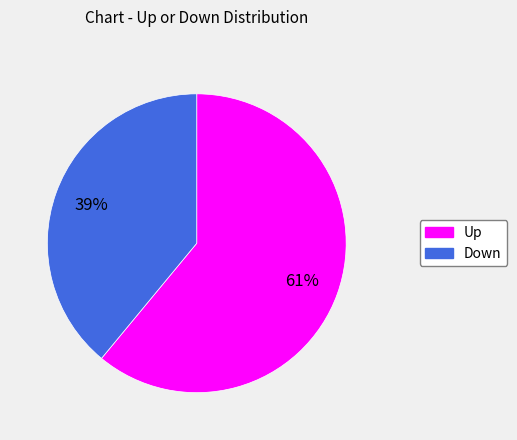

Does any single category account for the majority?

Yes